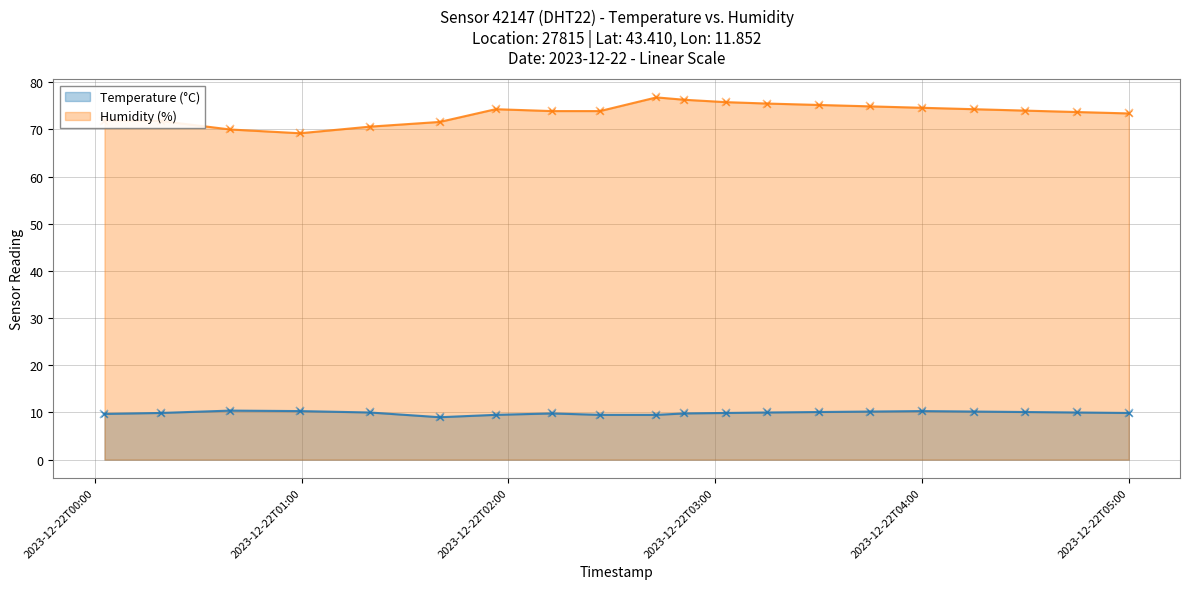

What are all the series names shown in the legend?

Temperature (°C), Humidity (%)